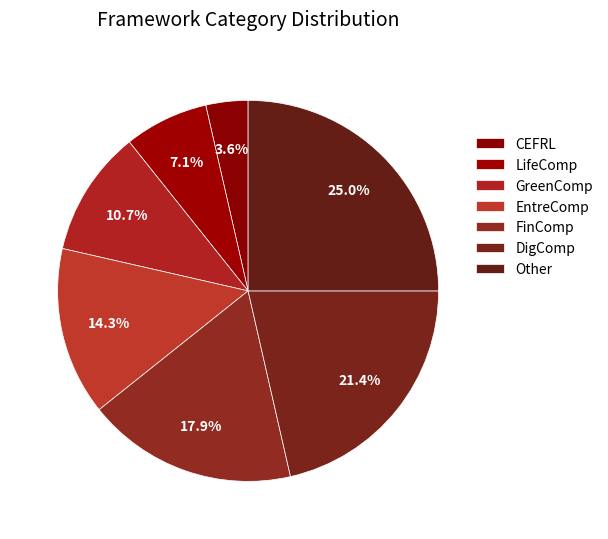

Which has a higher value, FinComp or CEFRL?

FinComp